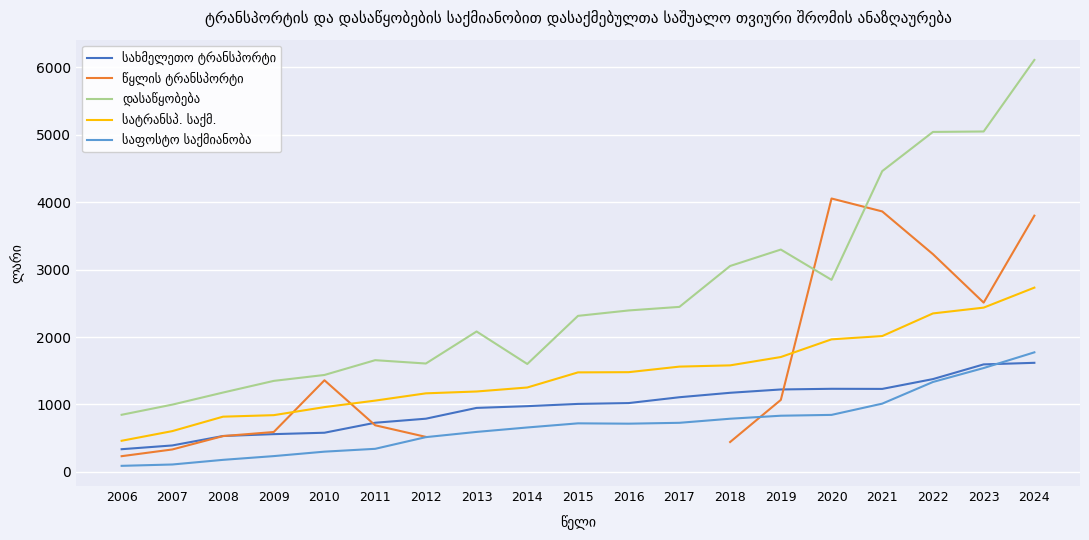

What is the spread (max minus min) of values at 2013?

1489.8